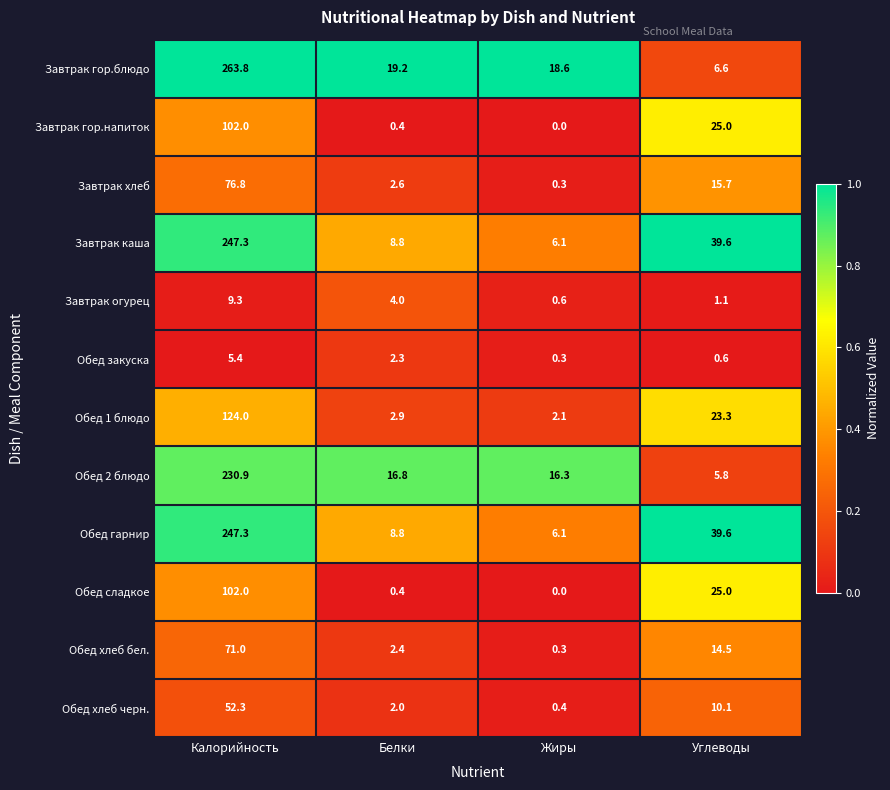

Which series changed the most between Калорийность and Углеводы?

Завтрак гор.блюдо